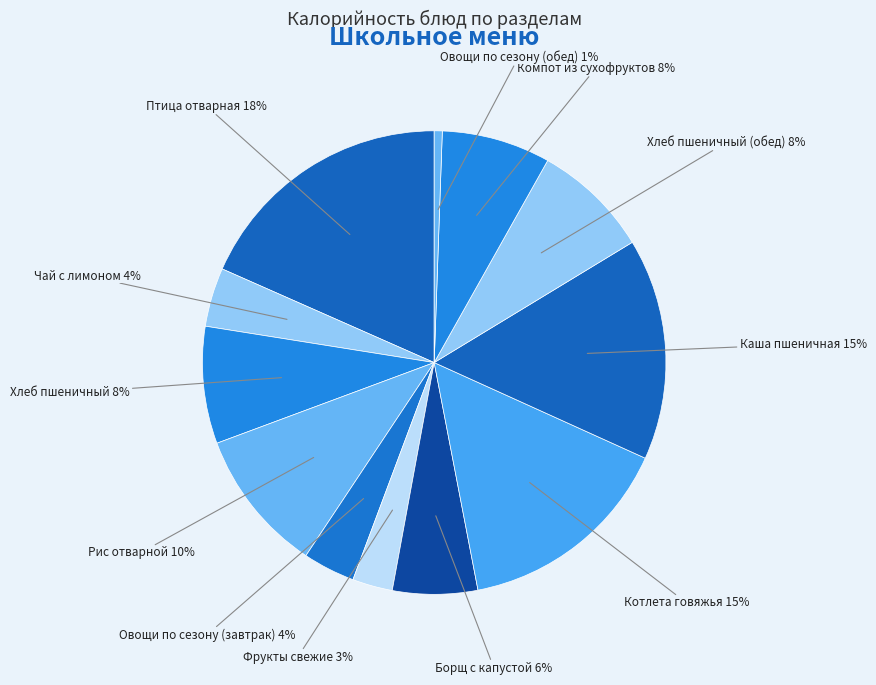

Which category has the biggest portion of the pie?

Птица отварная 18%